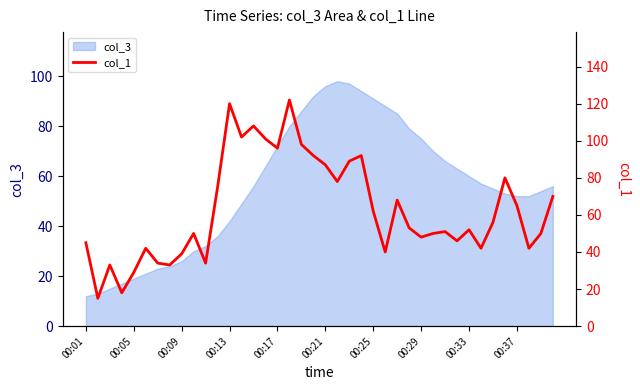

What is the minimum value shown in the chart?

15